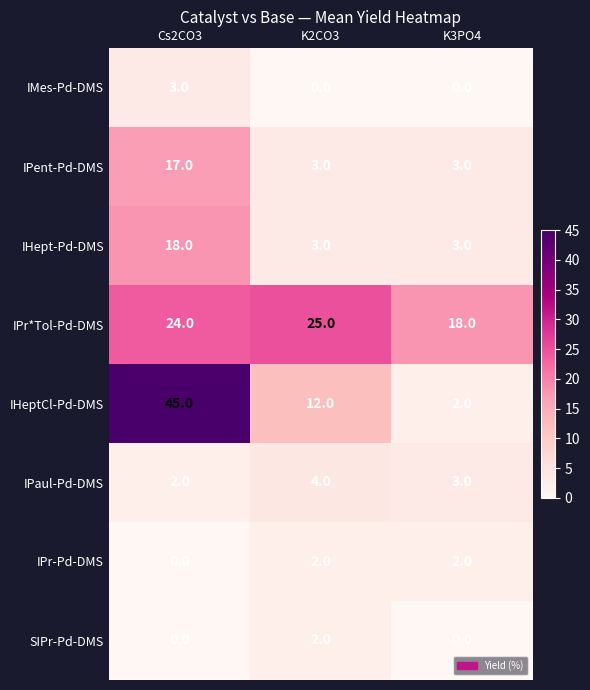

What is the sum of the IPaul-Pd-DMS values at Cs2CO3 and K3PO4?

5